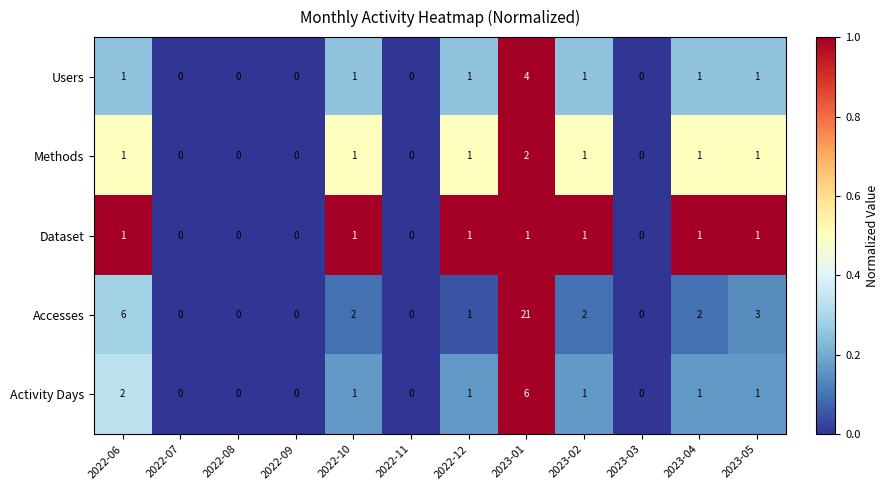

Which series has the largest total across all categories?

Accesses